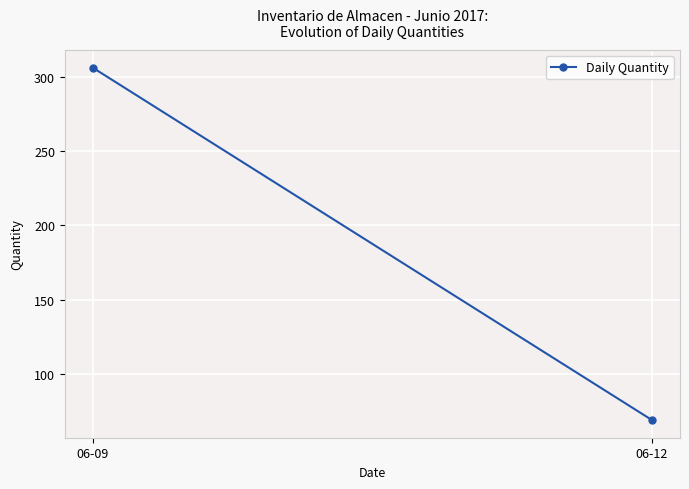

What is the average value?

188